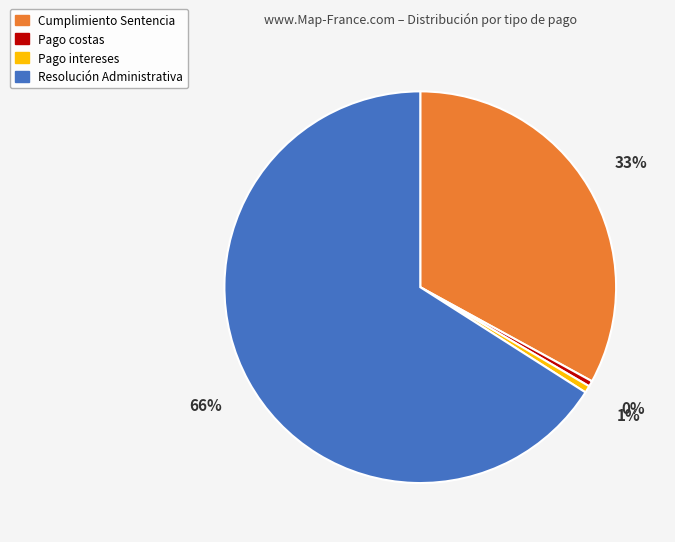

To the nearest percent, what is the difference between the largest and smallest slice percentages?

66%